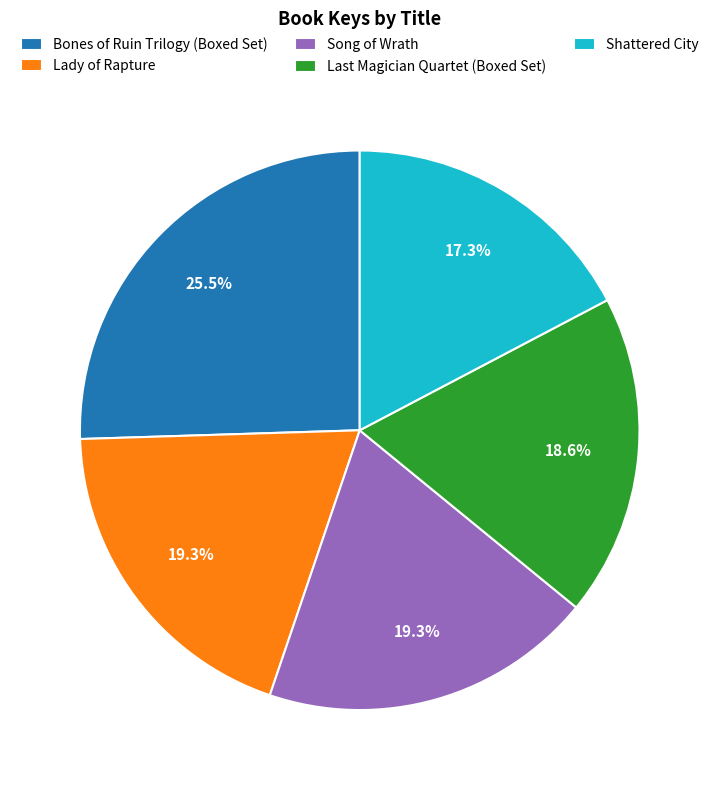

How many segments does this pie chart have?

5